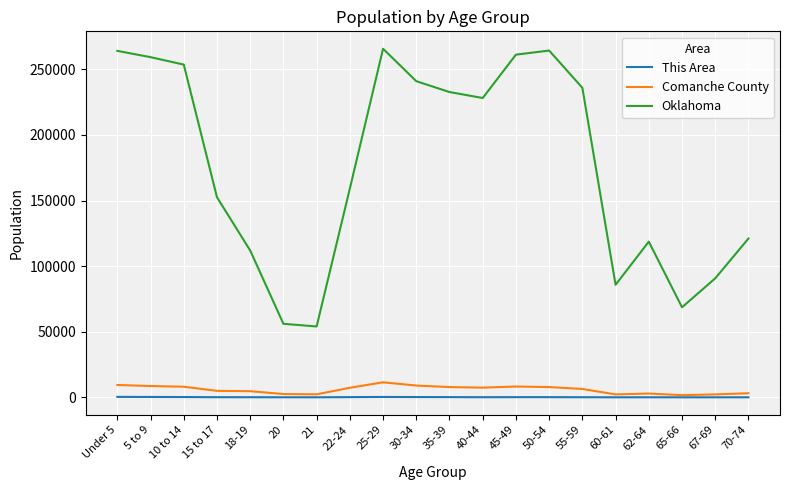

True or false: This Area has more than 1 points higher than both neighbors.

True